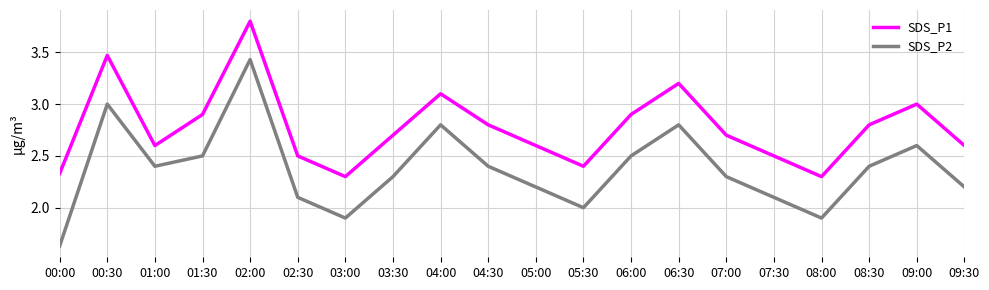

At which label does SDS_P1 reach its peak?

02:00